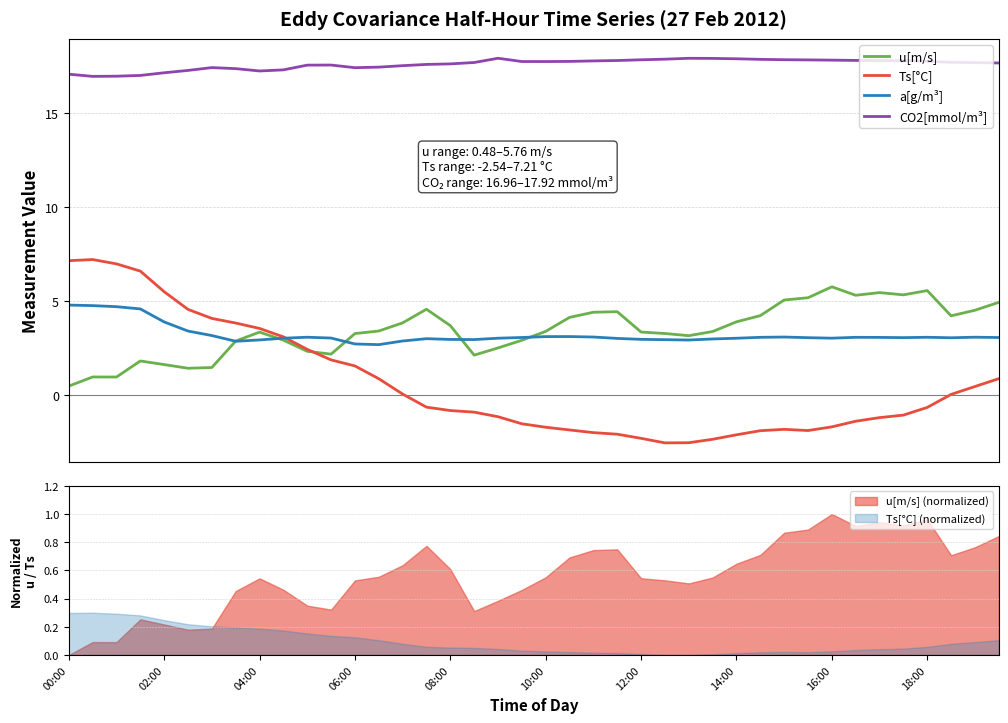

Is the value of CO2[mmol/m³] at 29 greater than the value of Ts[°C] at 00:00?

Yes